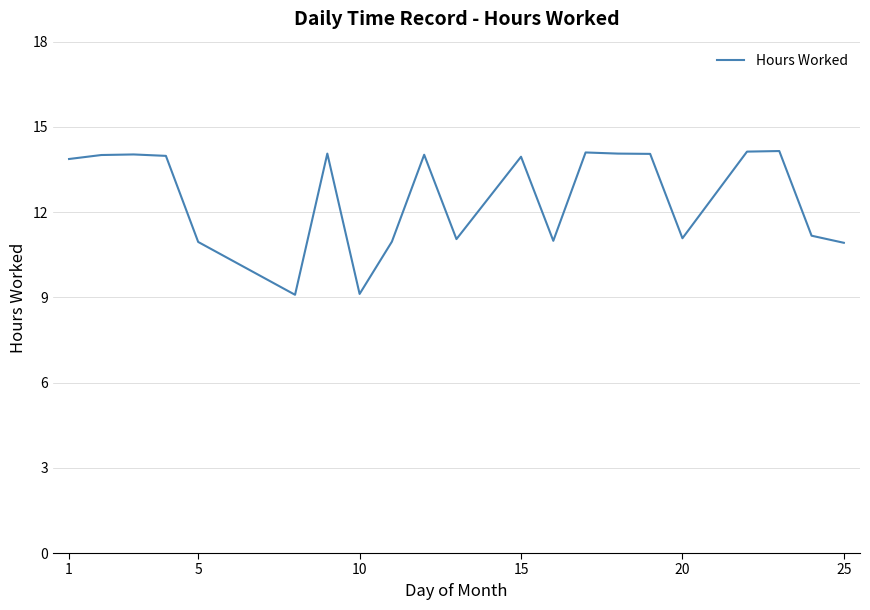

How many distinct data groups are displayed?

1